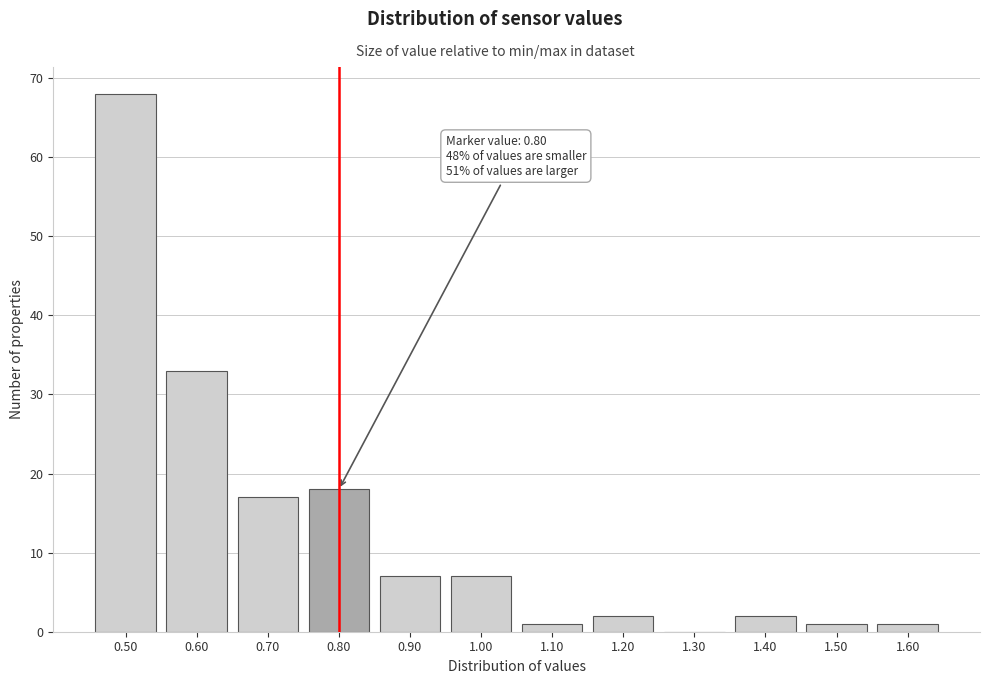

Reading right to left, what are all the values shown in this chart?

1.60=1	1.50=1	1.40=2	1.30=0	1.20=2	1.10=1	1.00=7	0.90=7	0.80=18	0.70=17	0.60=33	0.50=68